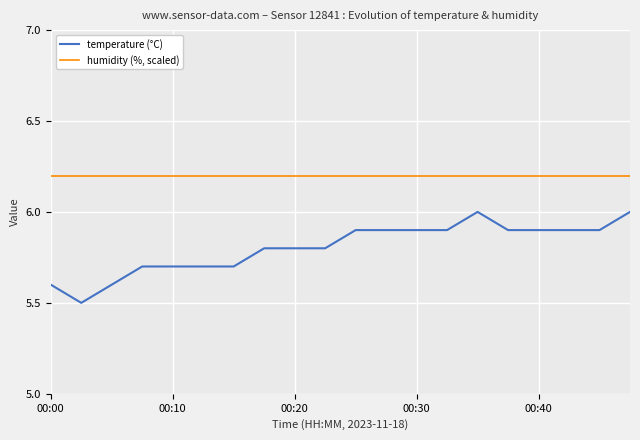

What is the difference between the maximum and minimum values in the temperature (°C) series?

0.5